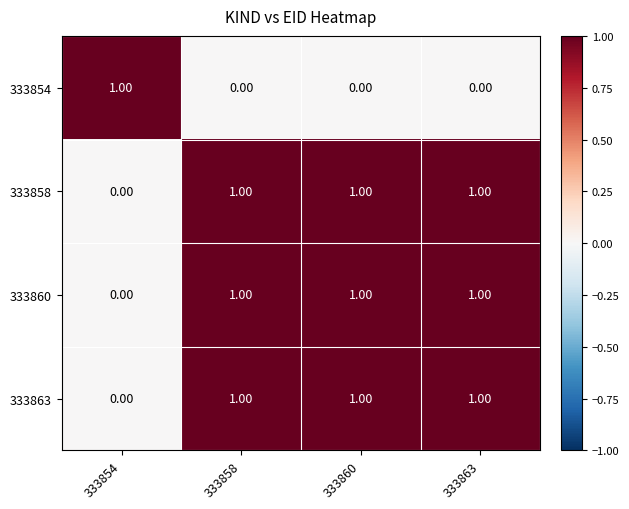

What is the total value across all series at 333860?

3